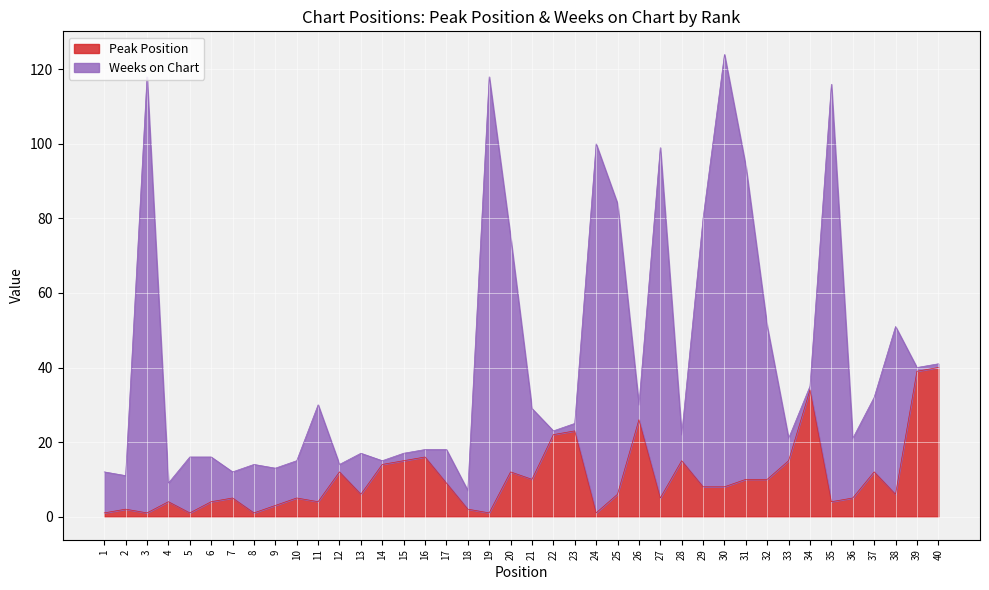

What is the smallest value displayed?

1